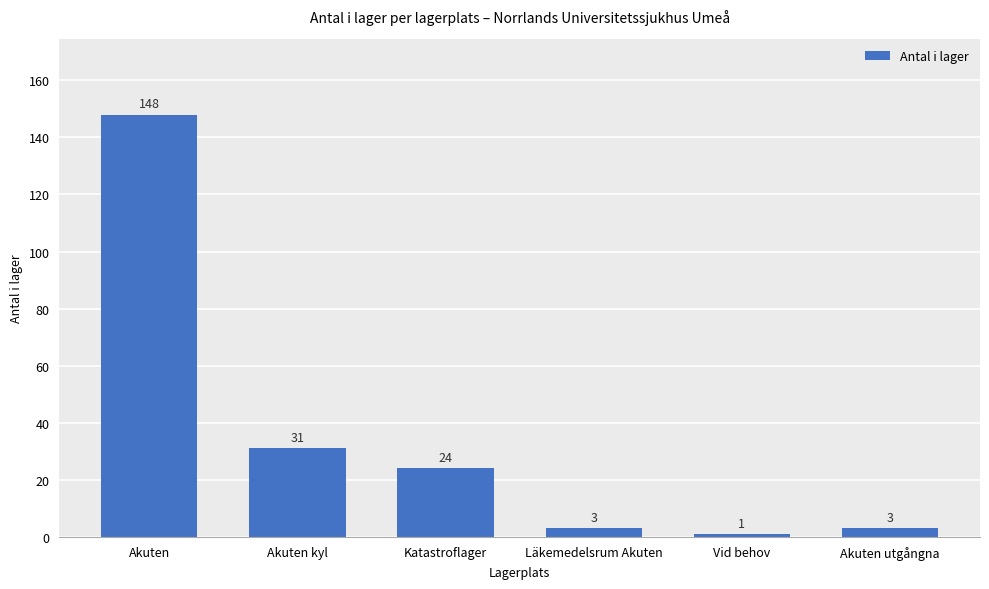

Which has a higher value, Akuten utgångna or Vid behov?

Akuten utgångna